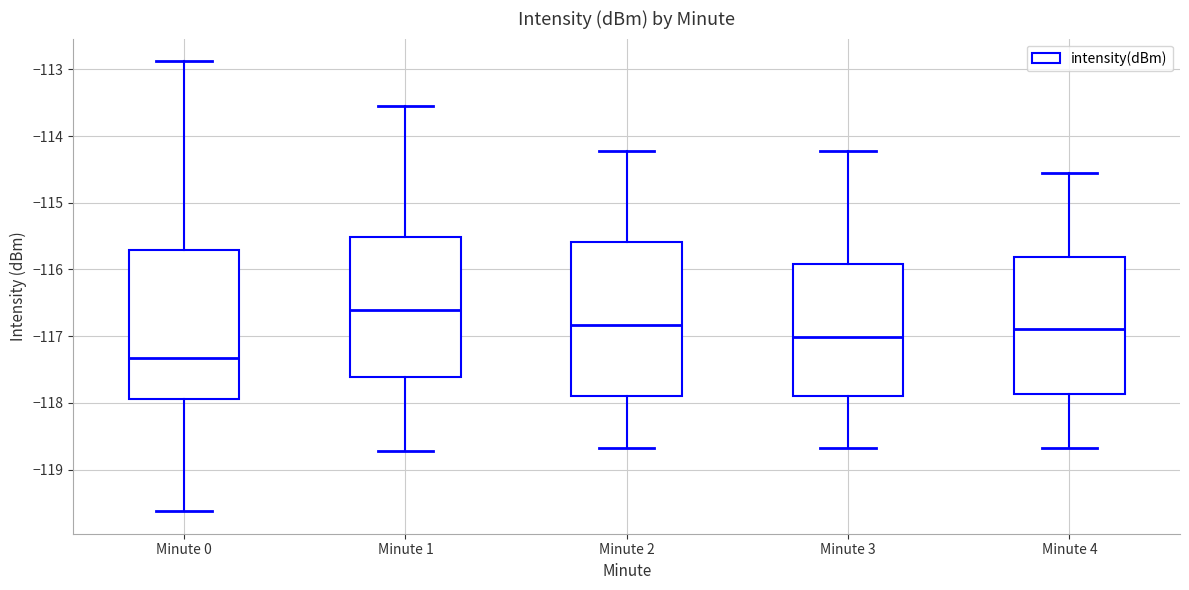

Which box has the lowest median line?

Minute 0